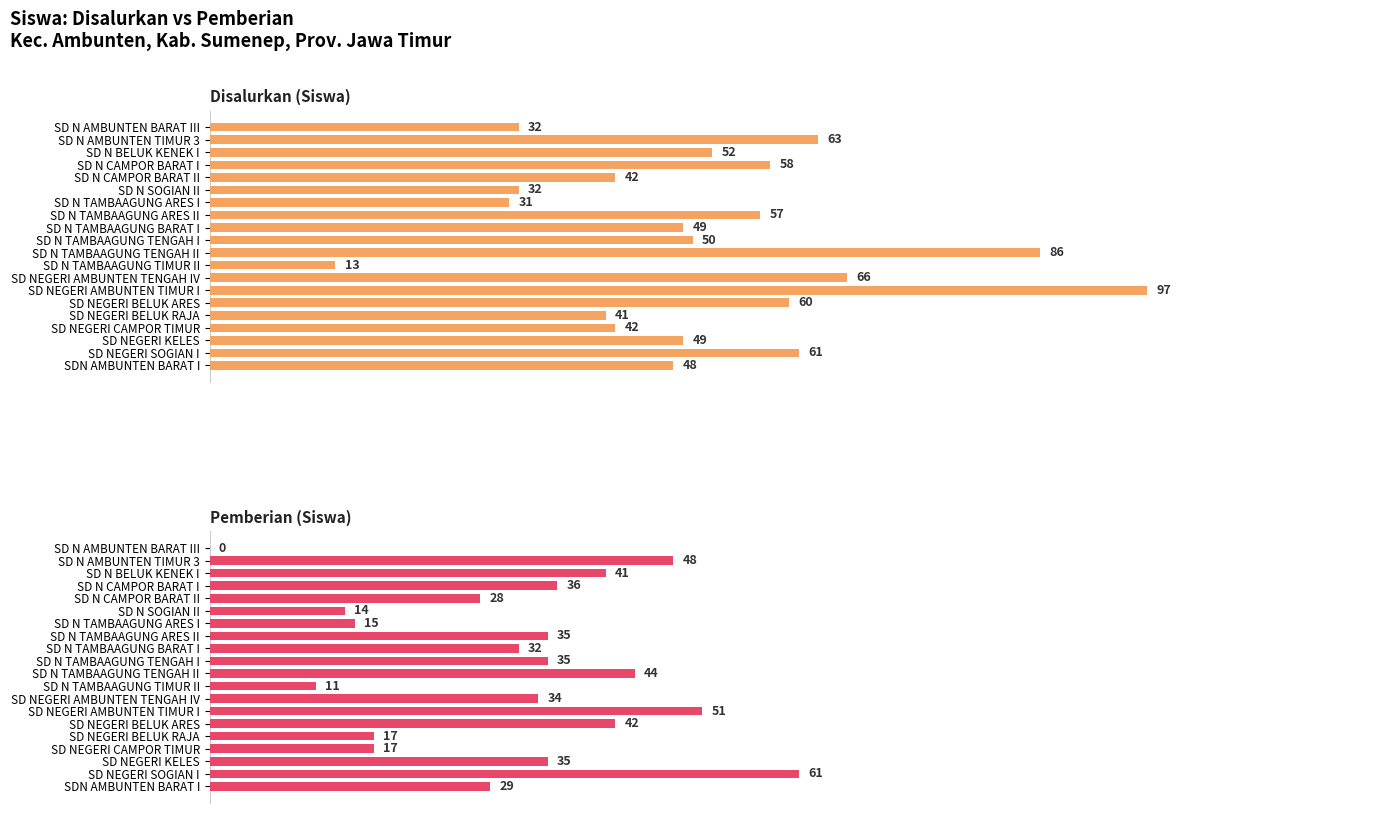

How many bars are there in each group?

2